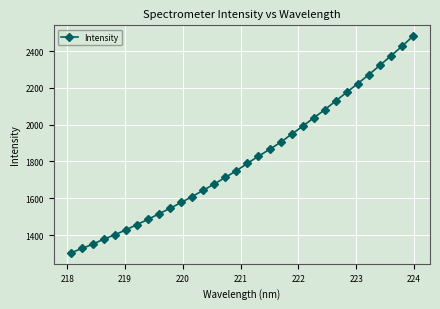

What is the sum of all values?

58006.4